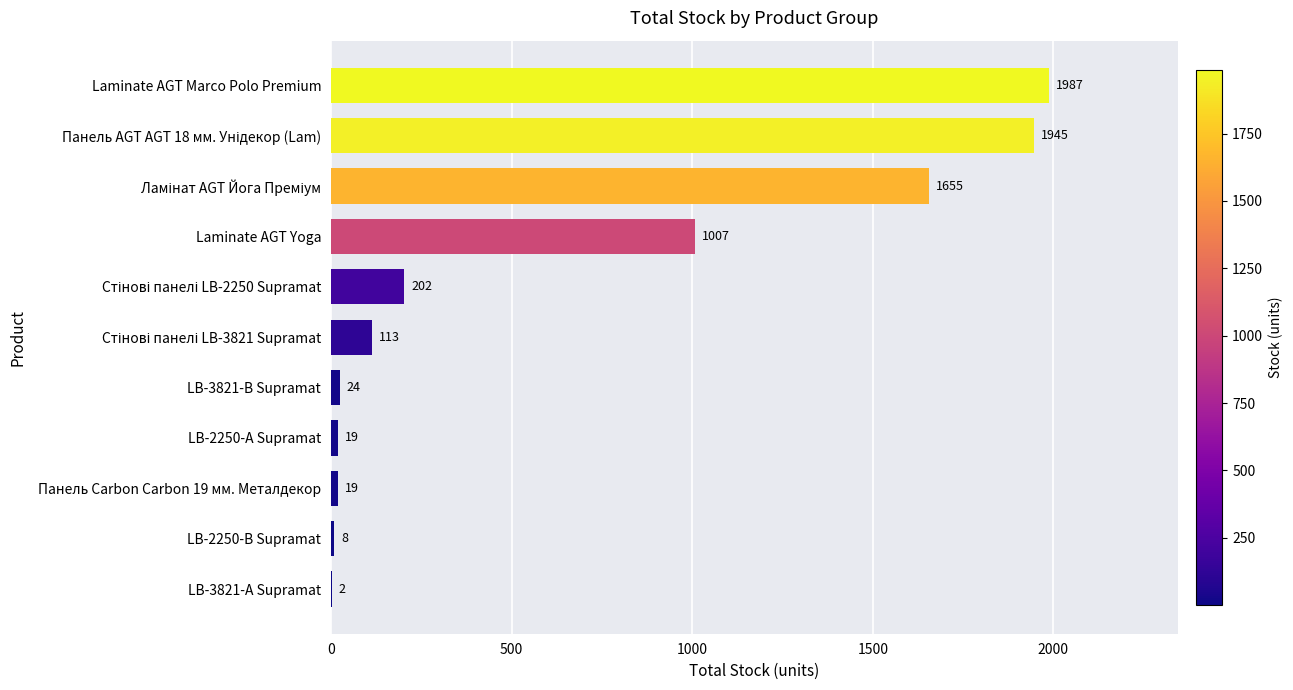

At which label is the value closest to 994?

Laminate AGT Yoga